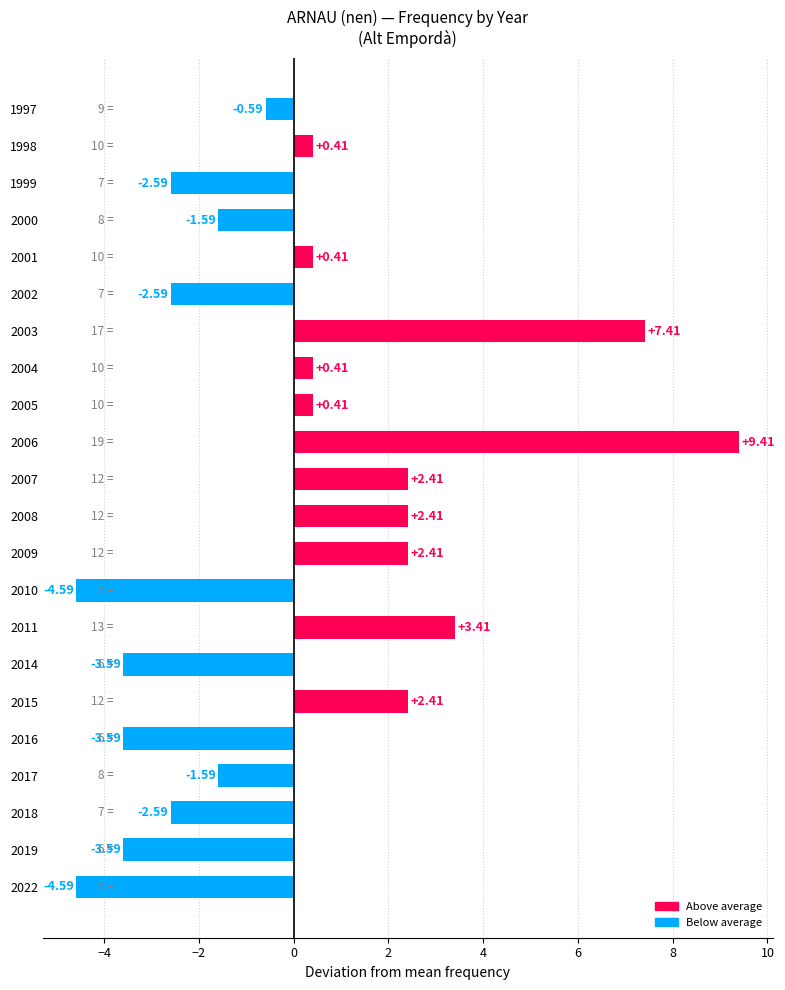

What is the difference between the maximum and minimum values?

14.0